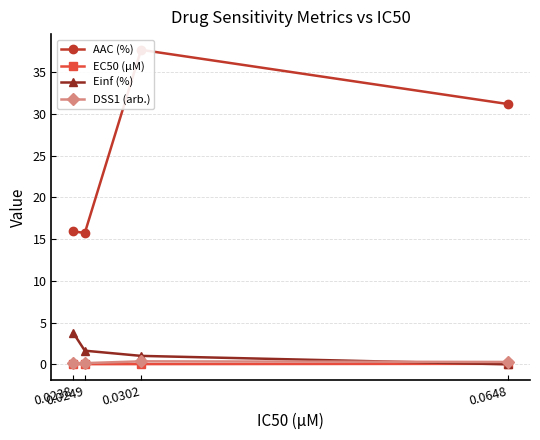

In AAC (%), how many points are lower than both neighbors (excluding endpoints)?

1